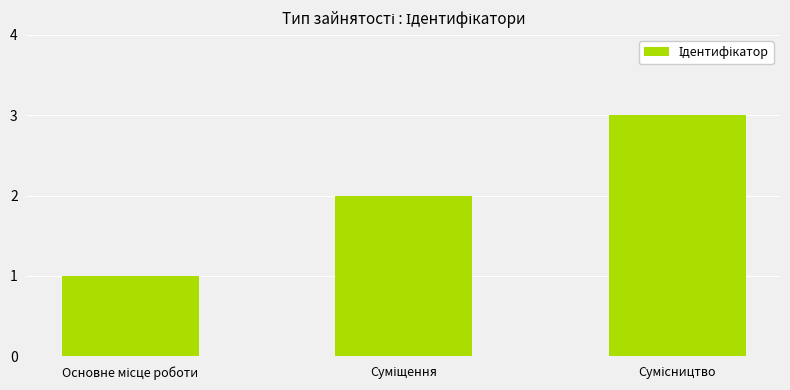

What is the greatest value displayed?

3